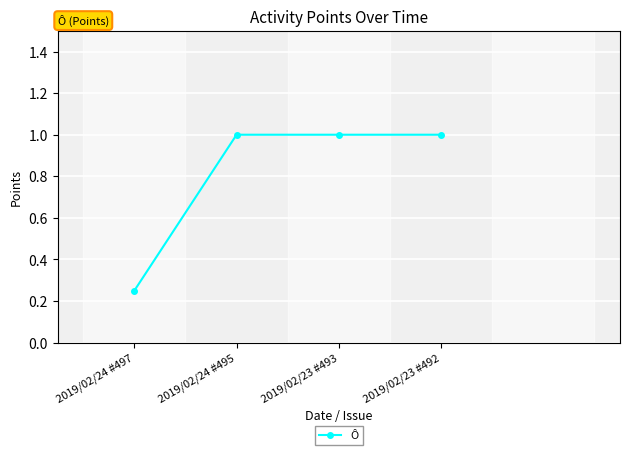

True or false: the data shows 0.7 at 2019/02/23 #492.

False